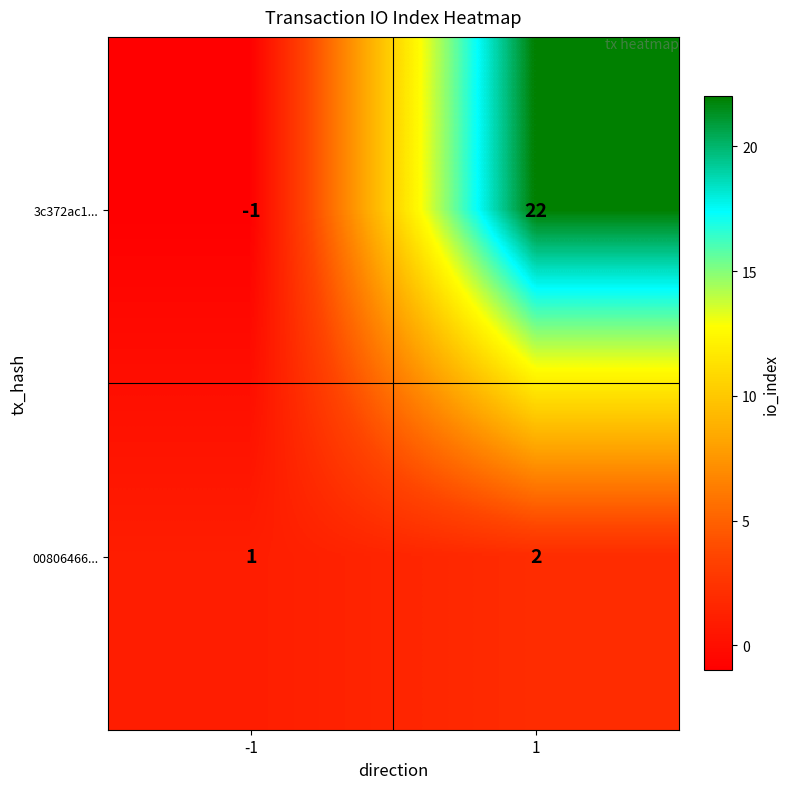

Between -1 and 1, which series saw the biggest shift?

3c372ac1...